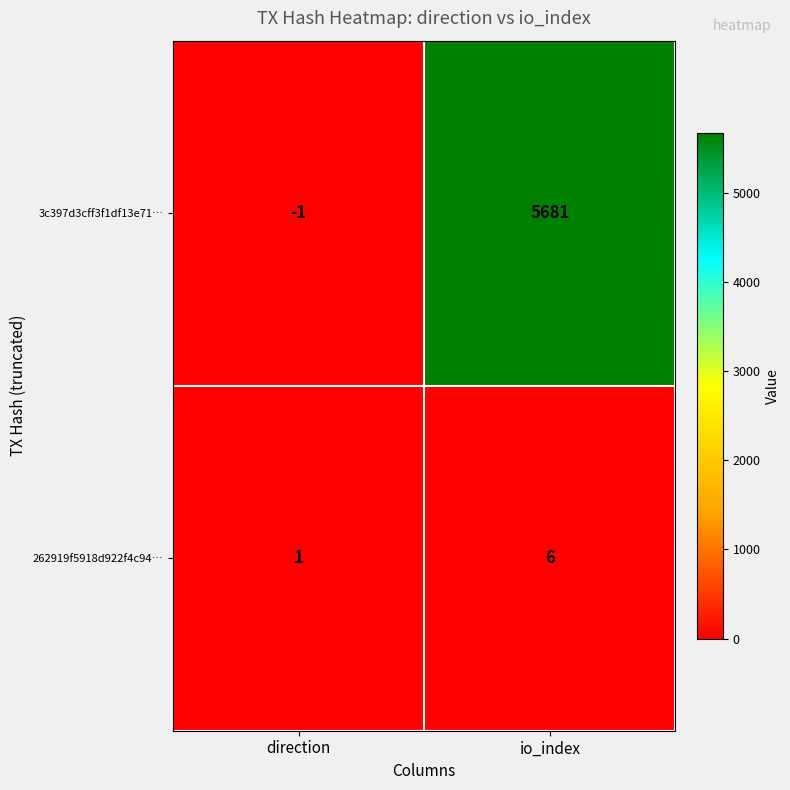

Which series changed the most between direction and io_index?

3c397d3cff3f1df13e71…